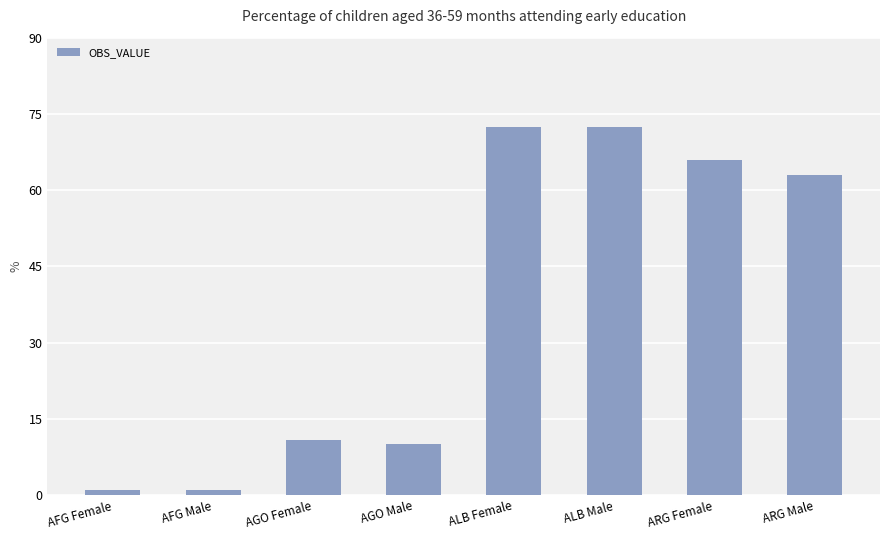

What is the minimum value shown in the chart?

1.0